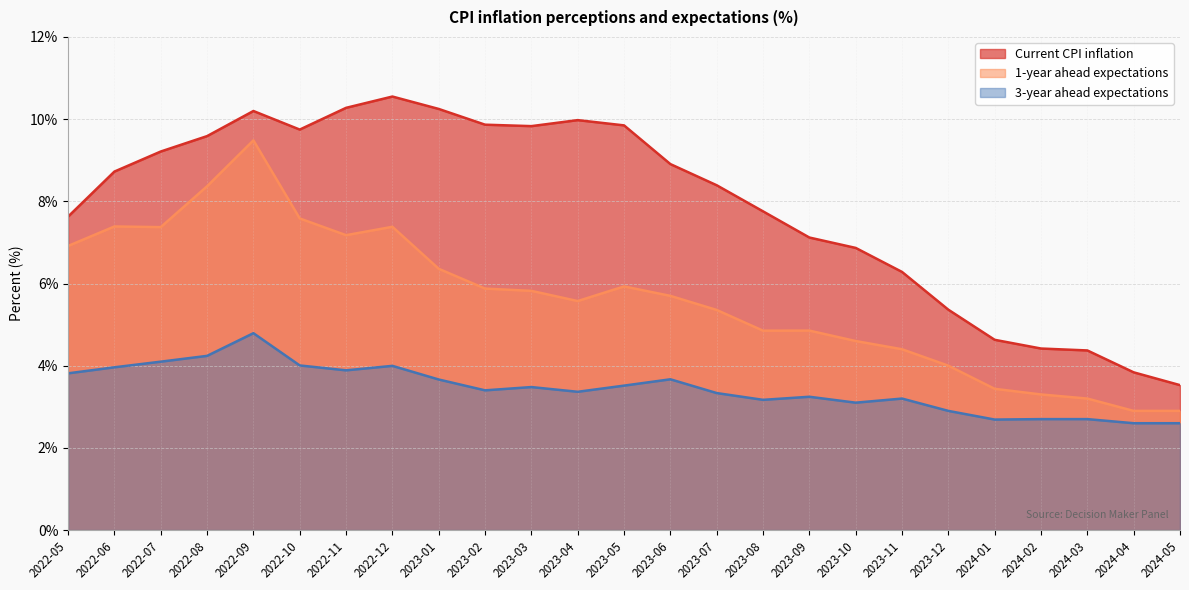

Where is the first local minimum for 1-year ahead expectations?

2022-07